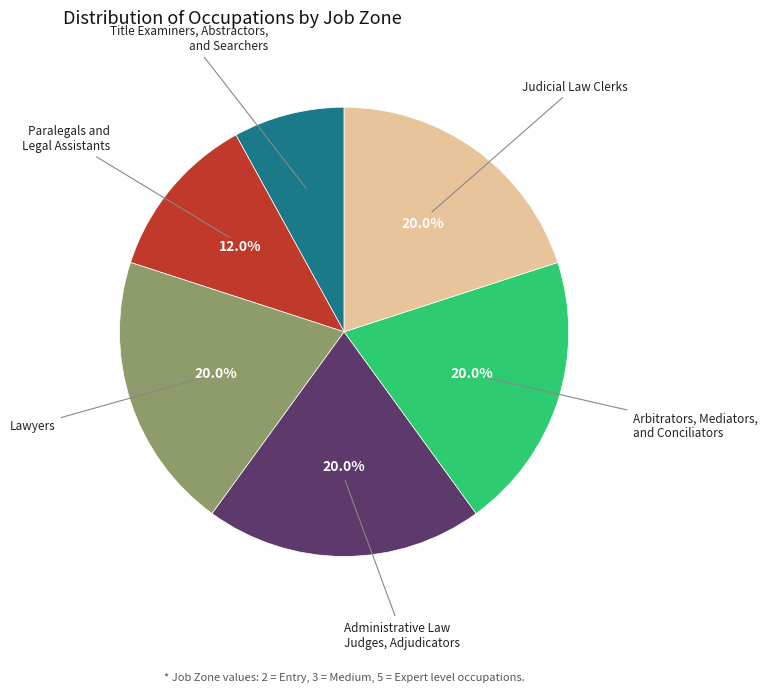

To the nearest percent, what portion does Paralegals and Legal Assistants represent?

12%